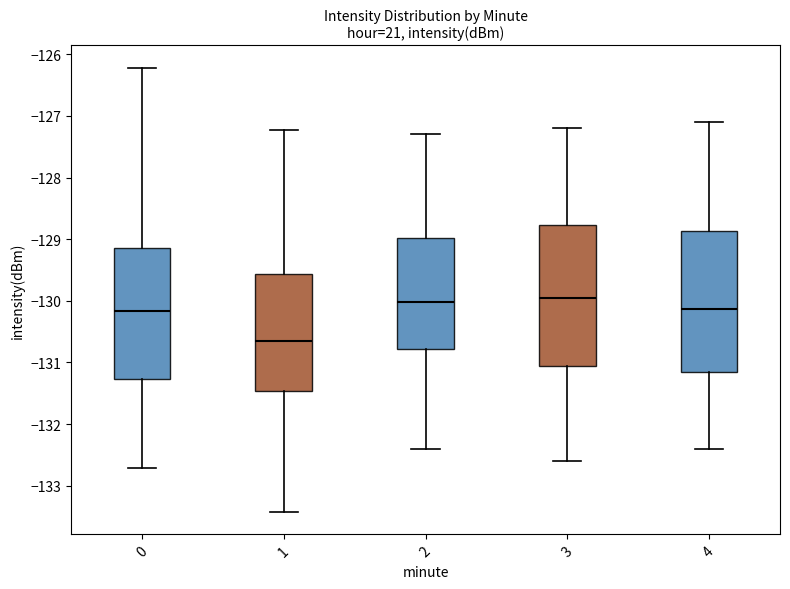

Reading left to right, transcribe this box plot: for each box, give where its median line is, the range the box spans, and where its two whiskers end, as read against the y-axis. The values are not printed on the chart, so give them approximately, as read against the axis.

0: median -130.2, box -131.3 to -129.1, whiskers -132.7 to -126.2
1: median -130.6, box -131.5 to -129.6, whiskers -133.4 to -127.2
2: median -130.0, box -130.8 to -129.0, whiskers -132.4 to -127.3
3: median -129.9, box -131.0 to -128.8, whiskers -132.6 to -127.2
4: median -130.1, box -131.2 to -128.9, whiskers -132.4 to -127.1